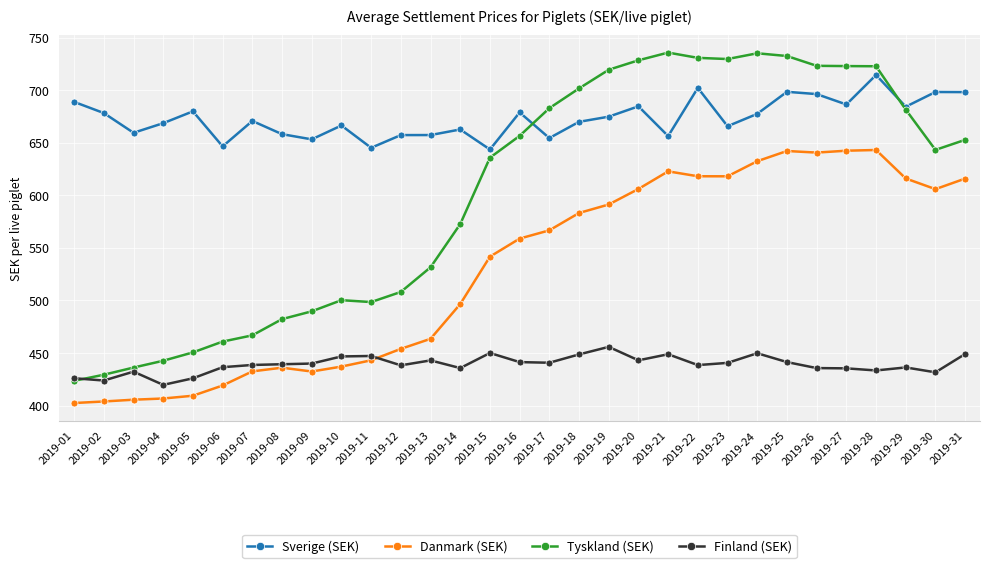

The value of Finland (SEK) at 2019-10 is 590.0. True or false?

False